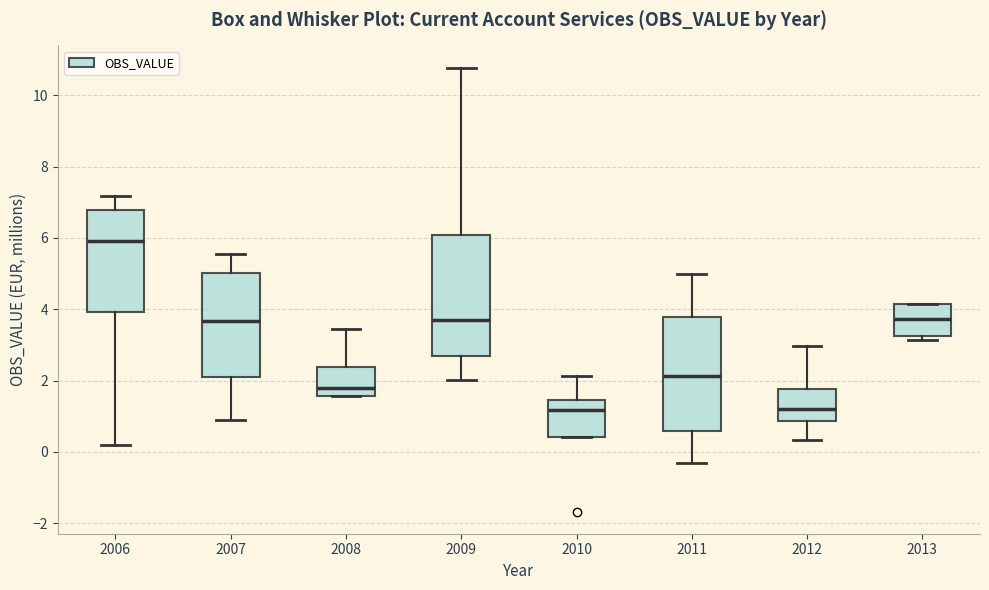

Which box has the highest median line?

2006